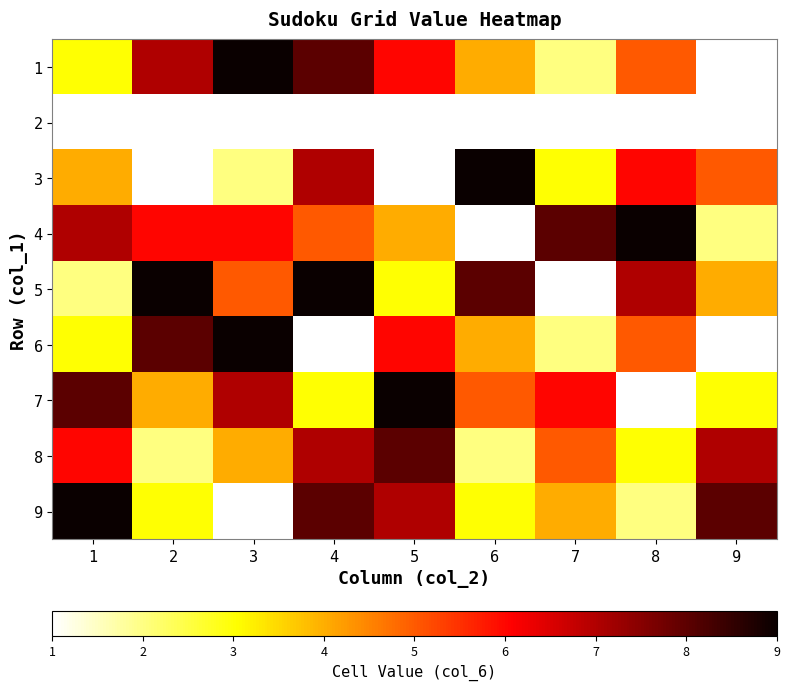

What is the total value across all series at 4?

48